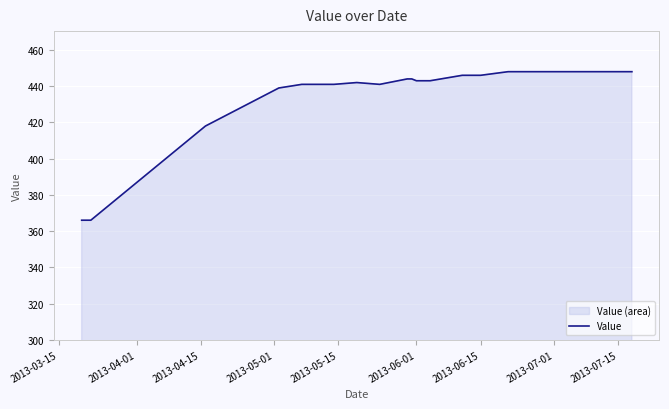

What is the difference between the maximum and minimum values?

82